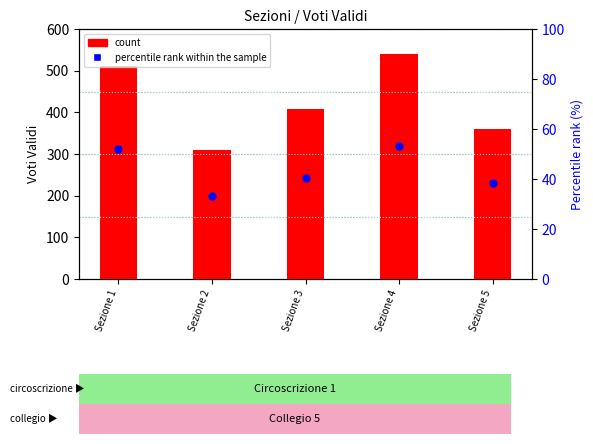

What are all the series names shown in the legend?

count, percentile rank within the sample